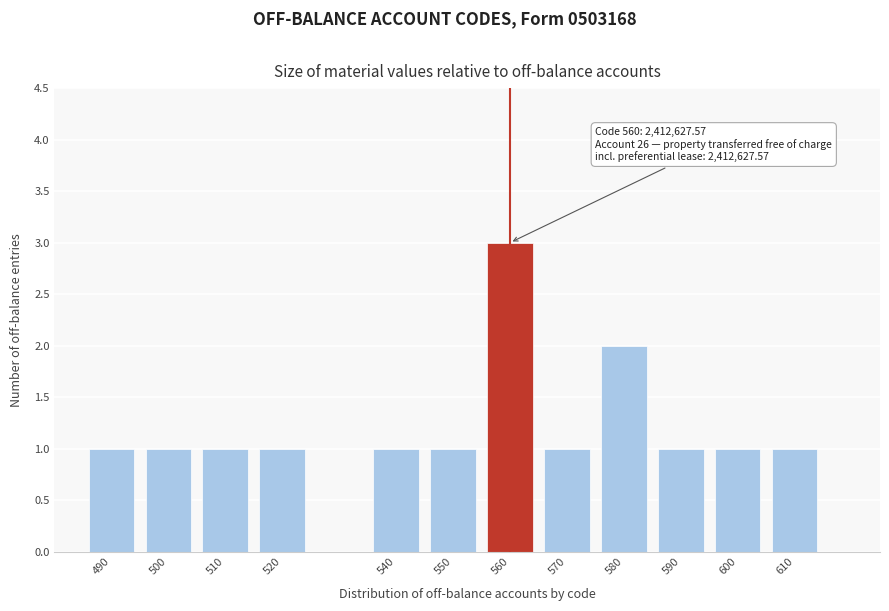

Reading right to left, transcribe all the data shown in this chart.

1	1	1	2	1	3	1	1	1	1	1	1